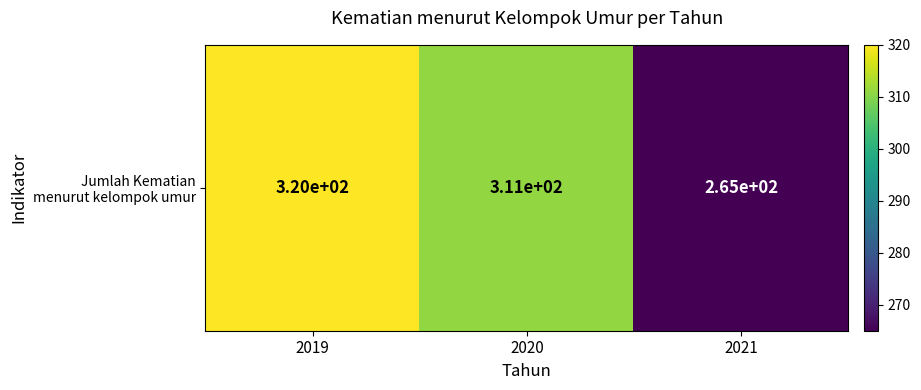

Reading right to left, transcribe all the data shown in this chart.

265	311	320